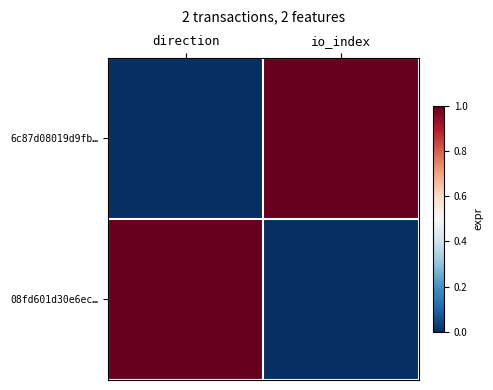

Reading left to right, extract all data points from this chart.

6c87d08019d9fb…: direction=0	io_index=1
08fd601d30e6ec…: direction=1	io_index=0